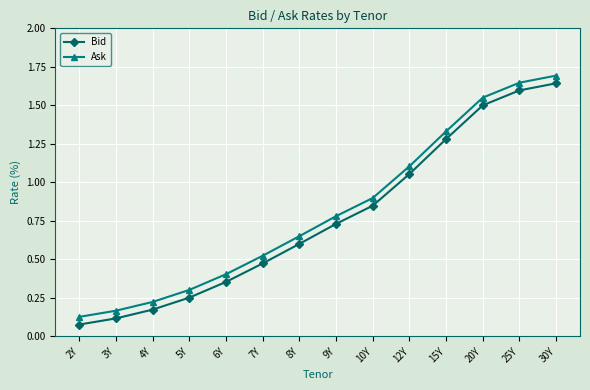

What is the label of the 1st point from the left?

2Y